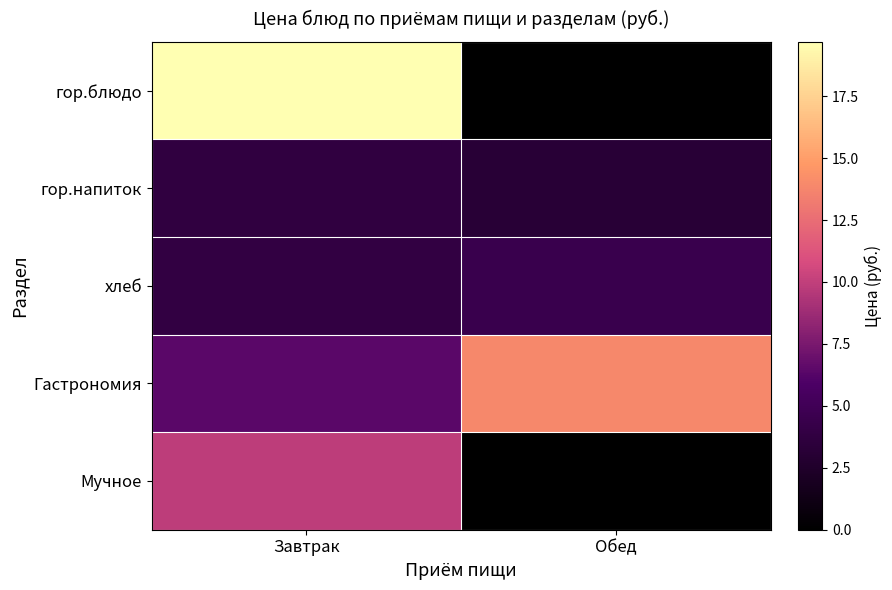

At which category is the sum across all series the highest?

Завтрак